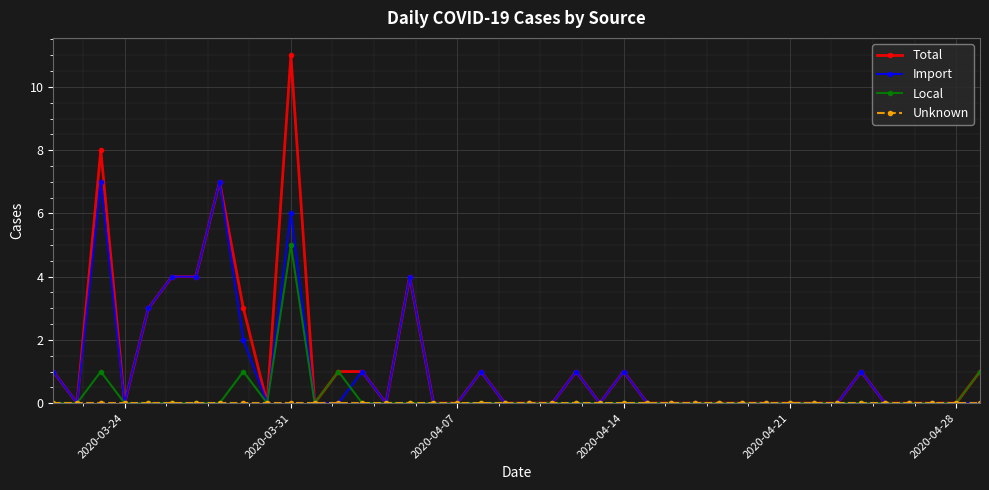

What is the maximum value for Local?

5